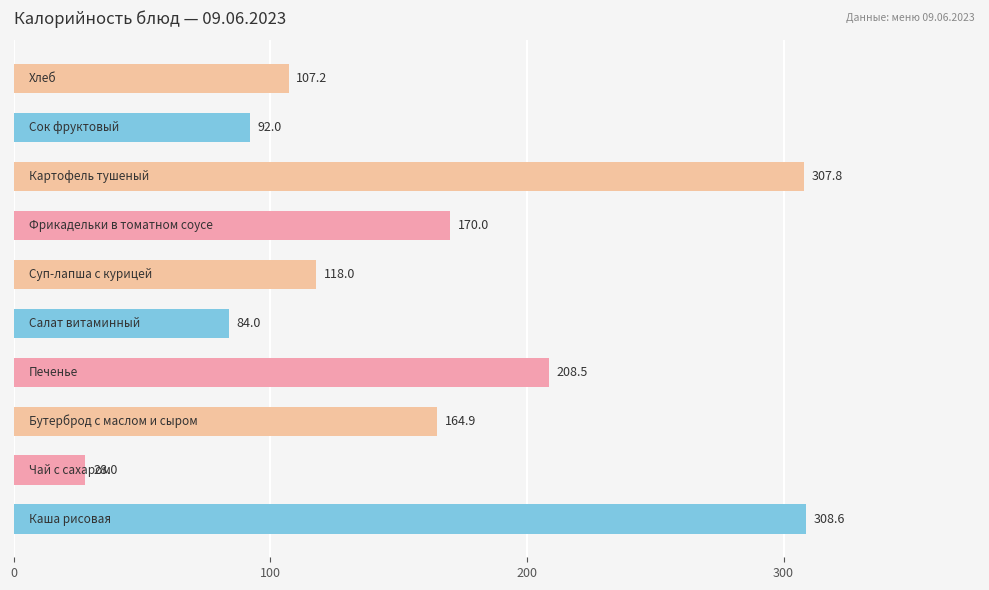

How many values are below 164?

5